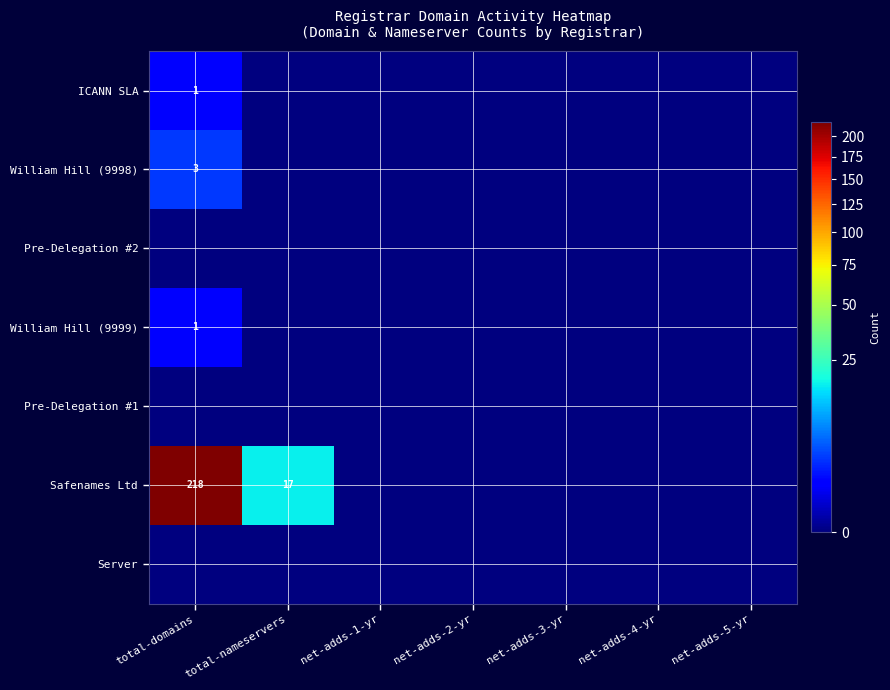

How many distinct data groups are displayed?

7